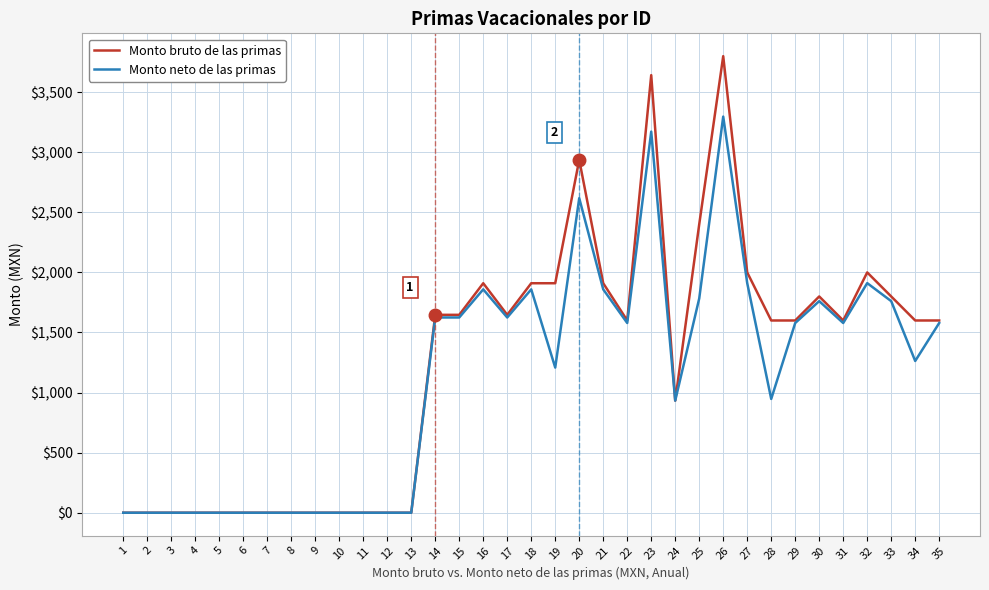

Which series has the largest range (max minus min)?

Monto bruto de las primas